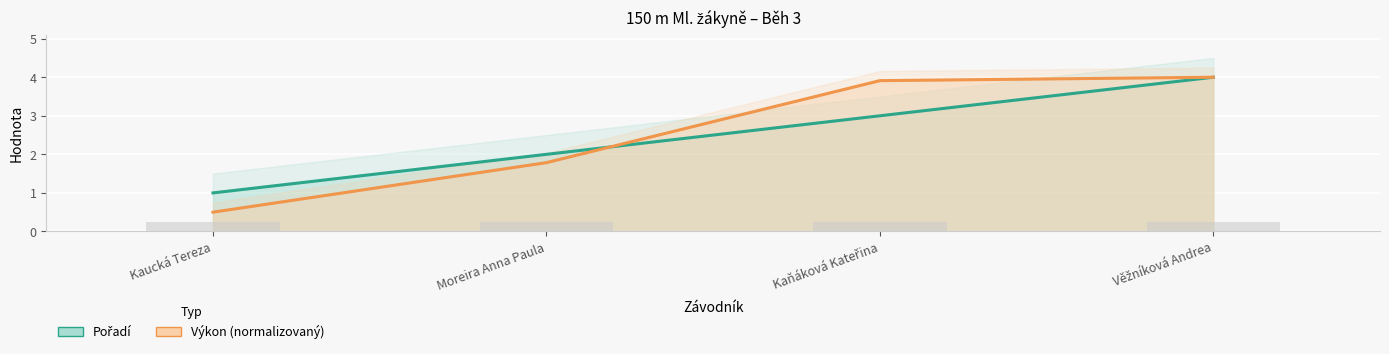

What is the average value of the Výkon (normalizovaný) series?

2.5